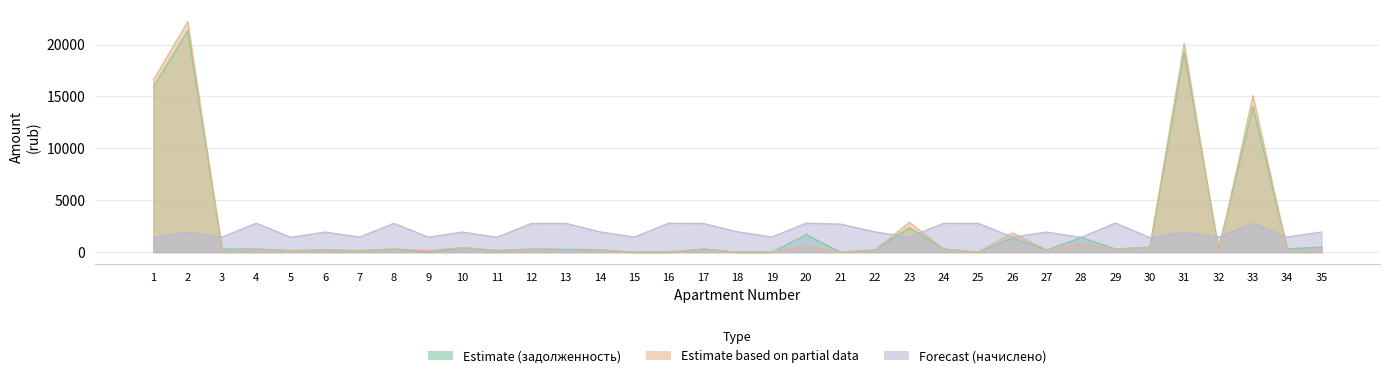

True or false: Estimate (задолженность col_1) has a value of 310.6 at 4.

True